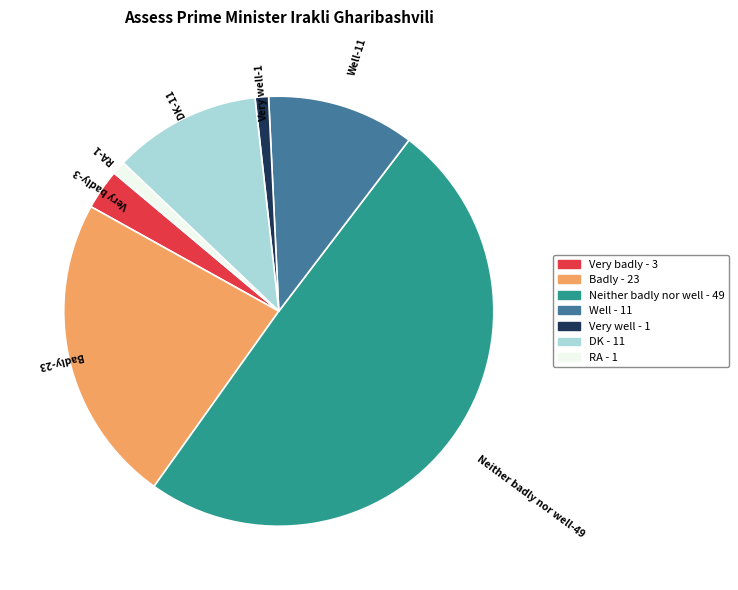

Is DK the majority of the pie?

No